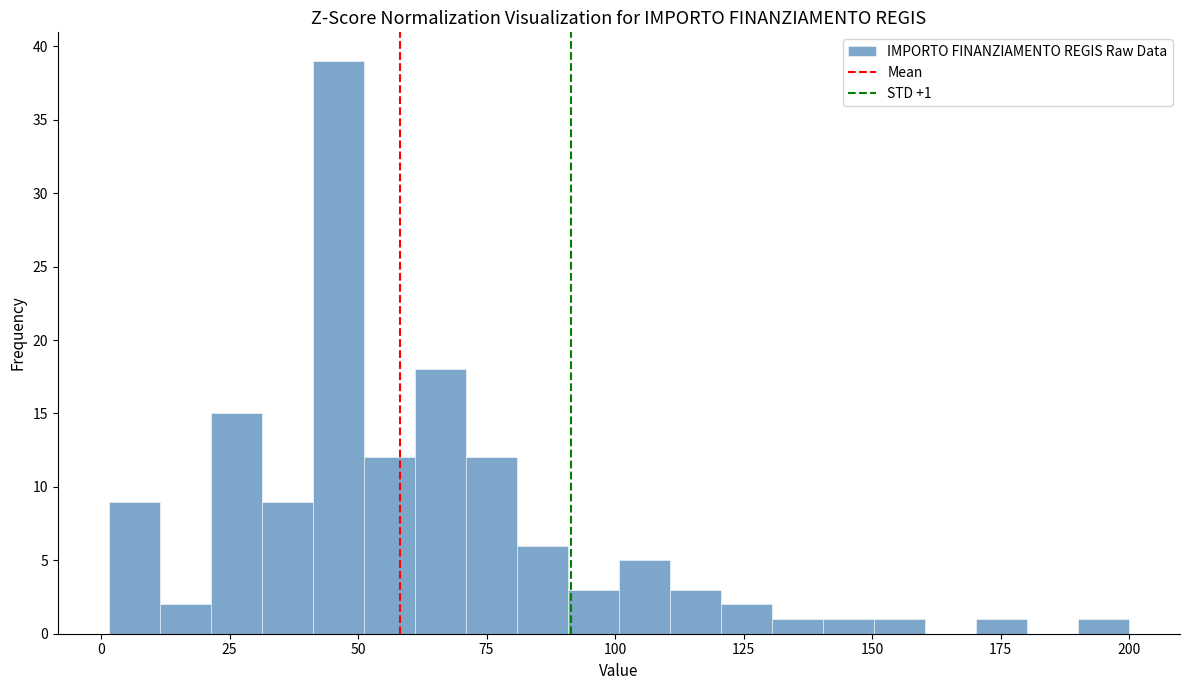

Around what value on the x-axis is the tallest bar? Give the approximate position of its centre, as read against the axis.

45